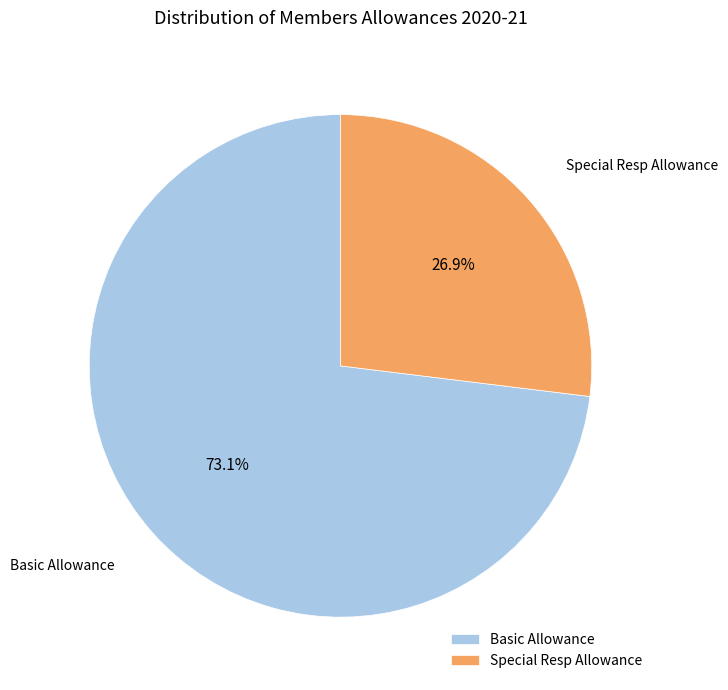

Does Basic Allowance represent more than half of the total?

Yes